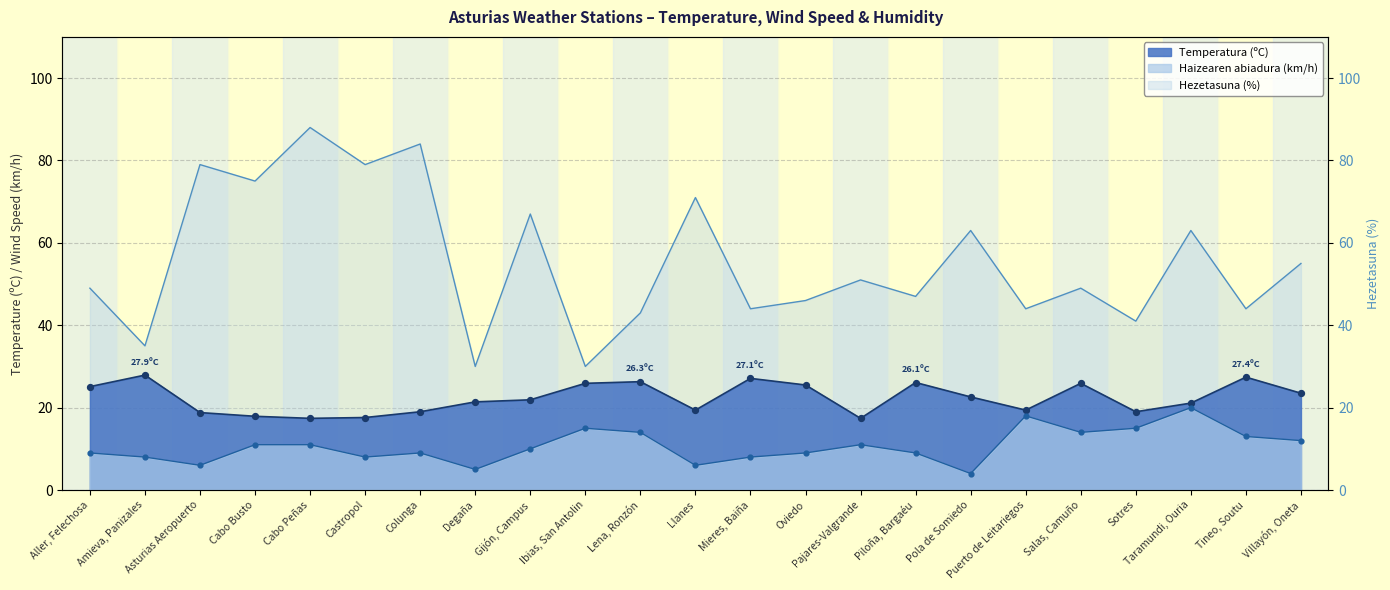

What is the total value across all series at Taramundi, Ouria?

104.1